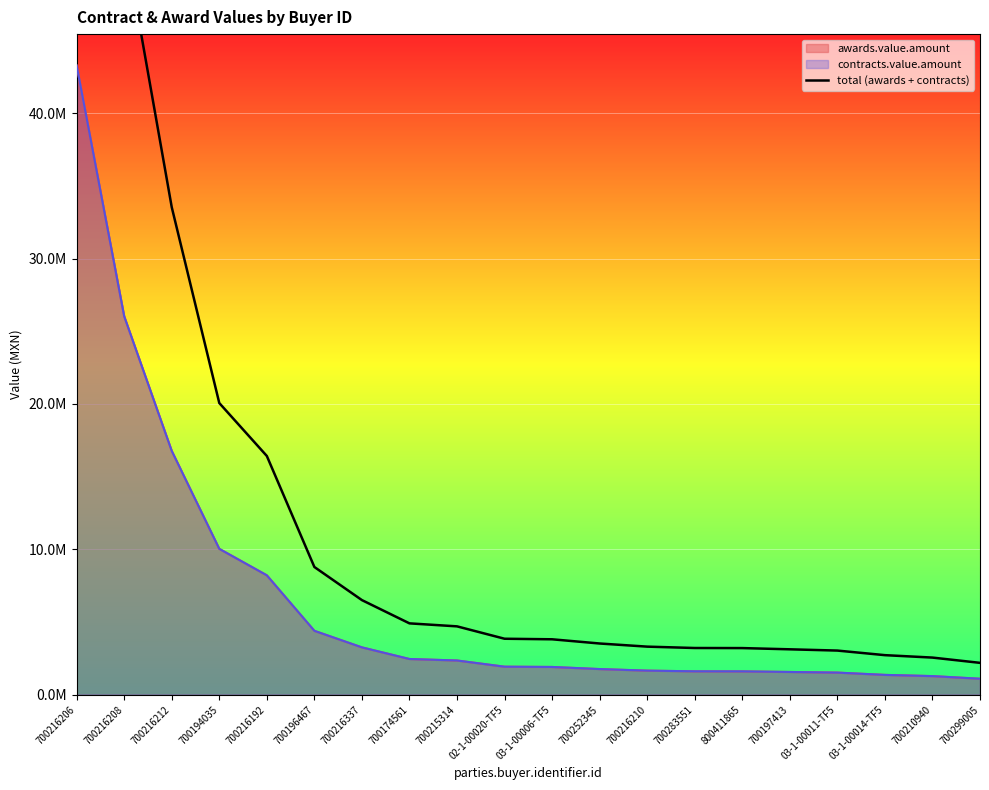

Rank the categories by value from lowest to highest.

700299005, 700210940, 03-1-00014-TF5, 03-1-00011-TF5, 700197413, 800411865, 700283551, 700216210, 700252345, 03-1-00006-TF5, 02-1-00020-TF5, 700215314, 700174561, 700216337, 700196467, 700216192, 700194035, 700216212, 700216208, 700216206